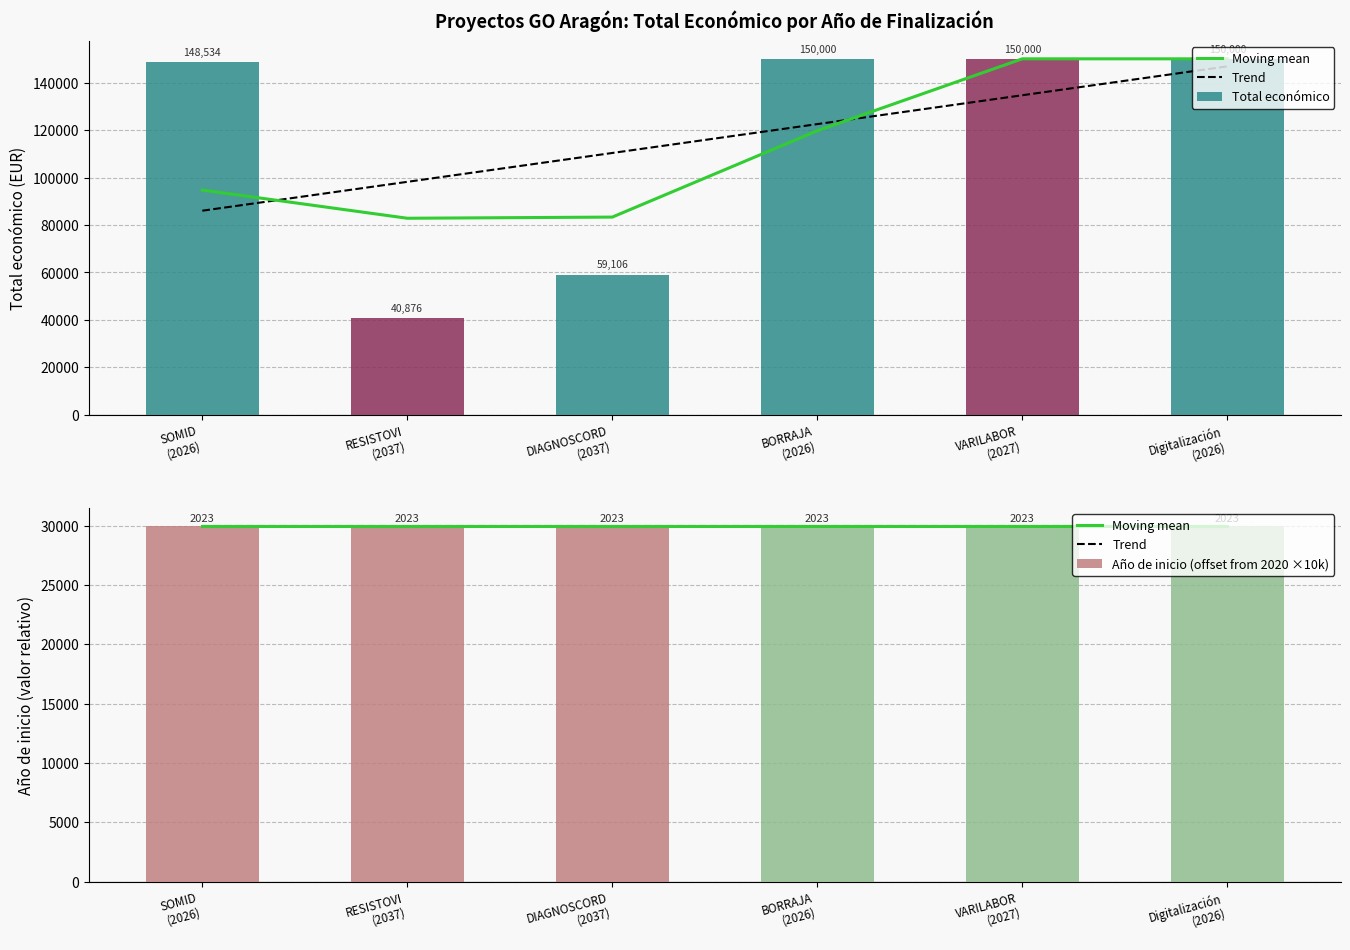

What are all the series names shown in the legend?

Moving mean, Trend, Total económico, Año de inicio (offset from 2020 ×10k)